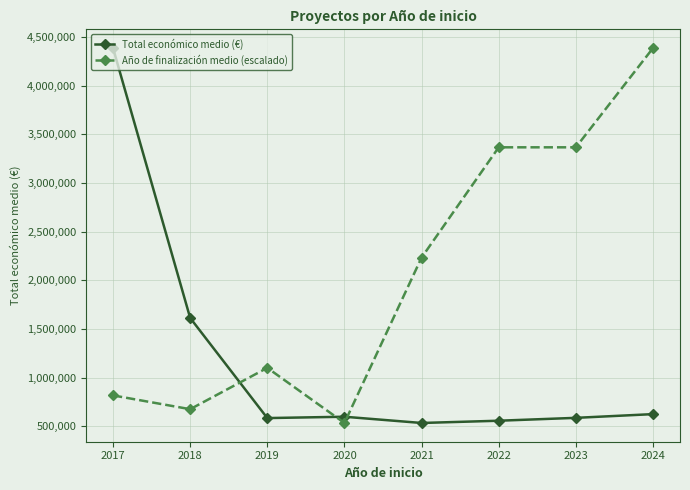

At which category does Año de finalización medio (escalado) reach its first local peak?

2019